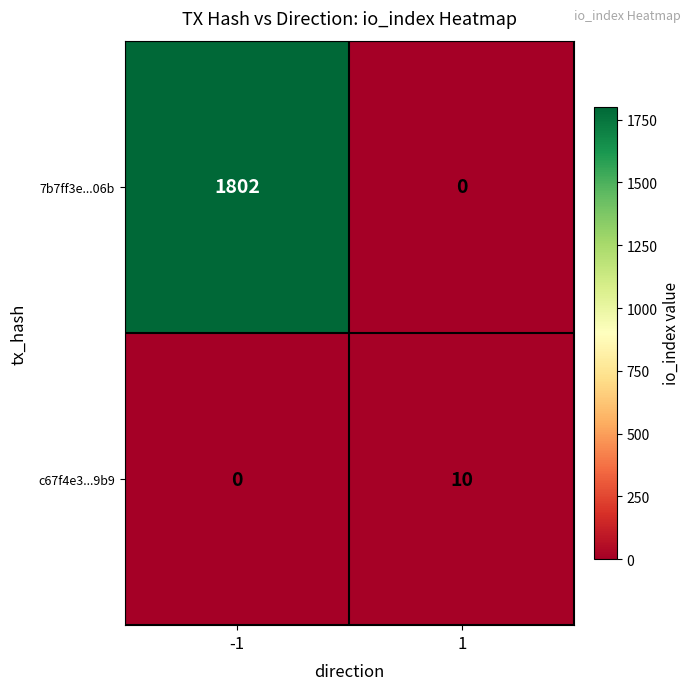

What is the sum of all c67f4e3...9b9 values?

10